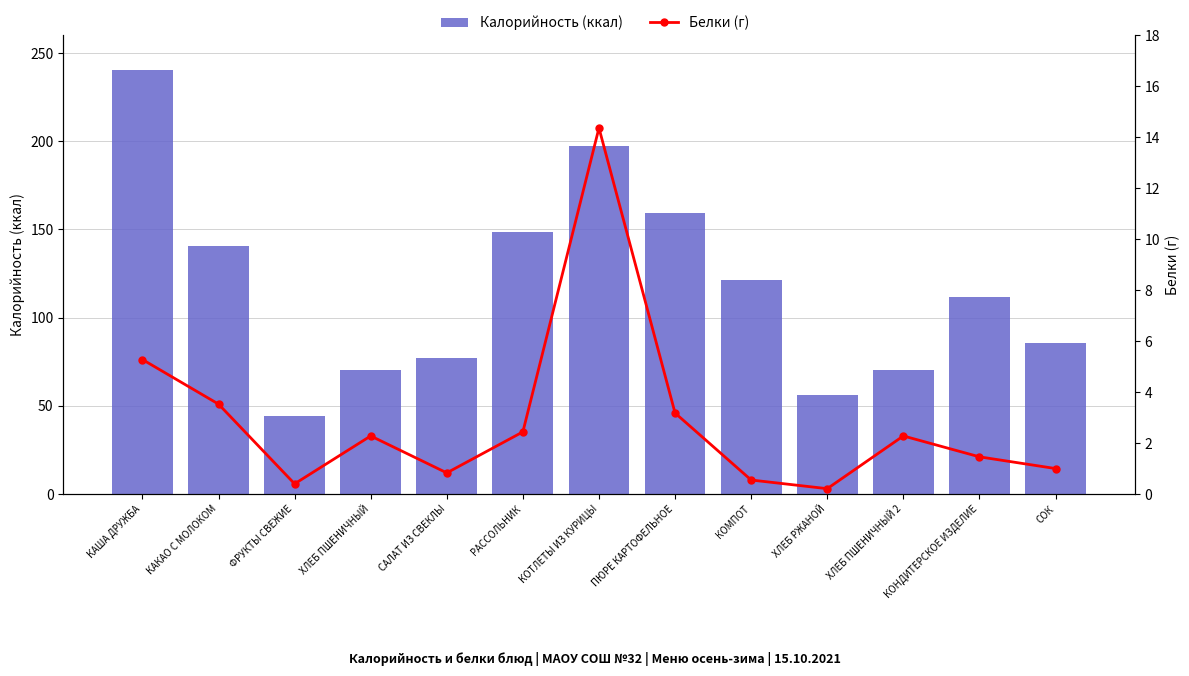

At how many categories does at least one series exceed 192?

2